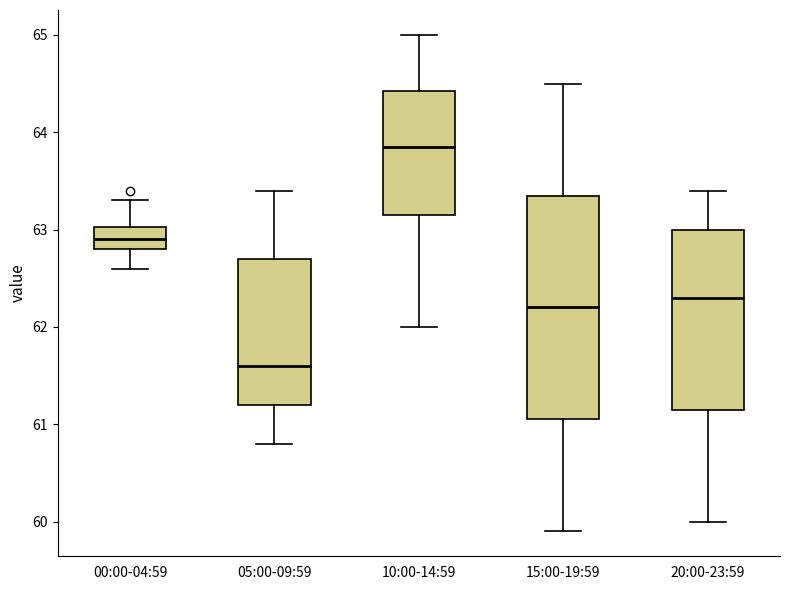

Comparing the boxes themselves (not the whiskers), which one is the tallest?

15:00-19:59